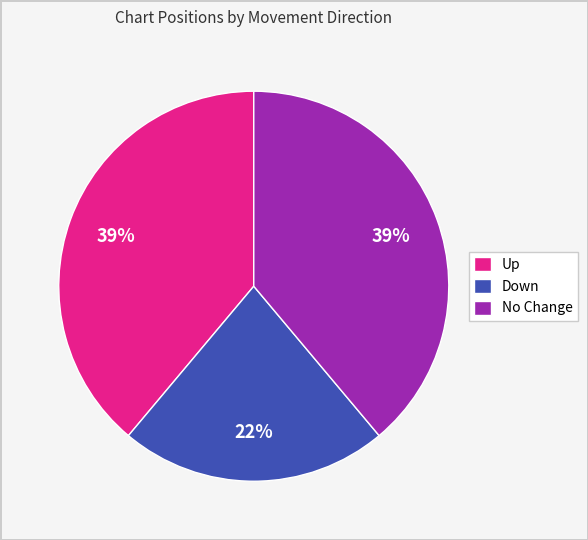

Which slice is the smallest?

Down